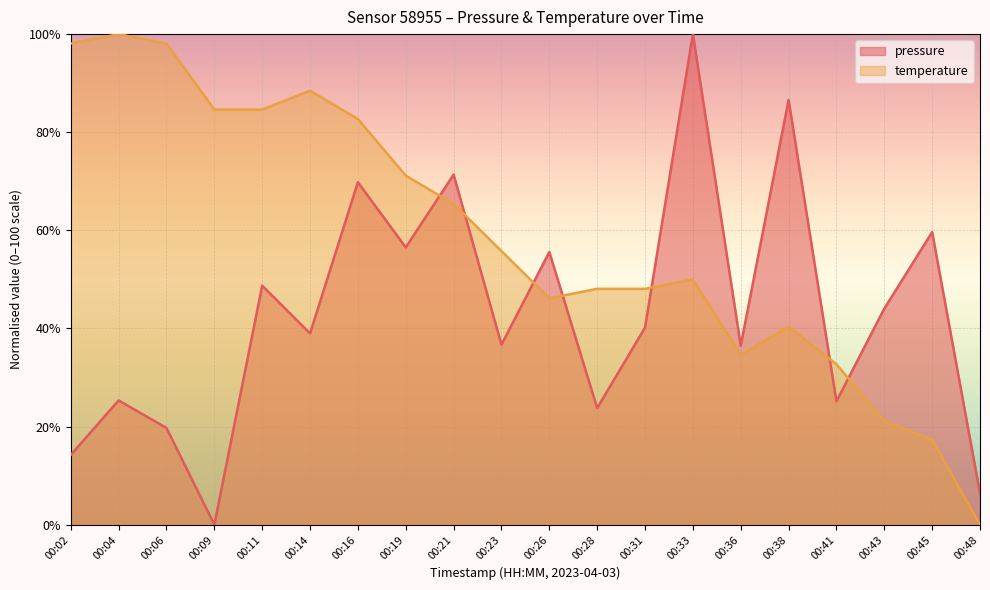

The value of temperature at 00:19 is 46.0. True or false?

False